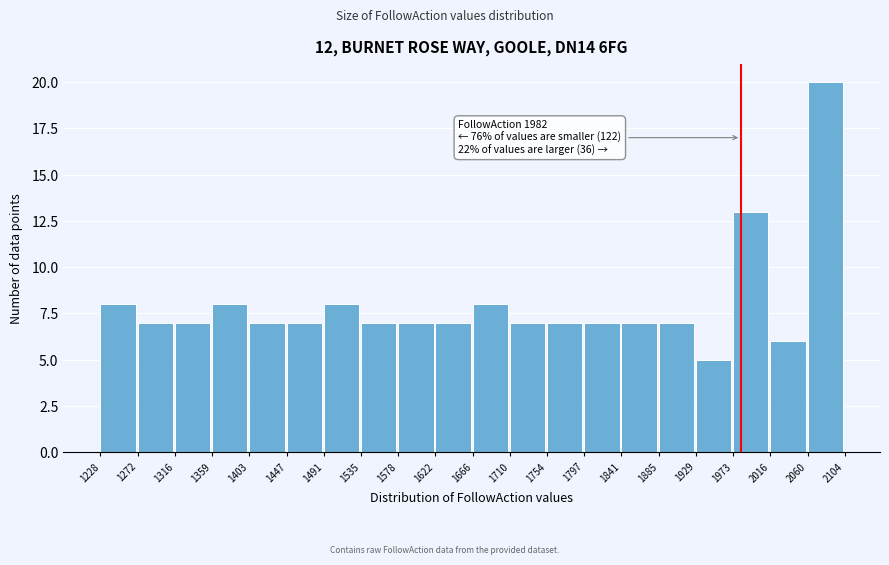

Which range on the x-axis has the tallest bar?

2060 to 2104